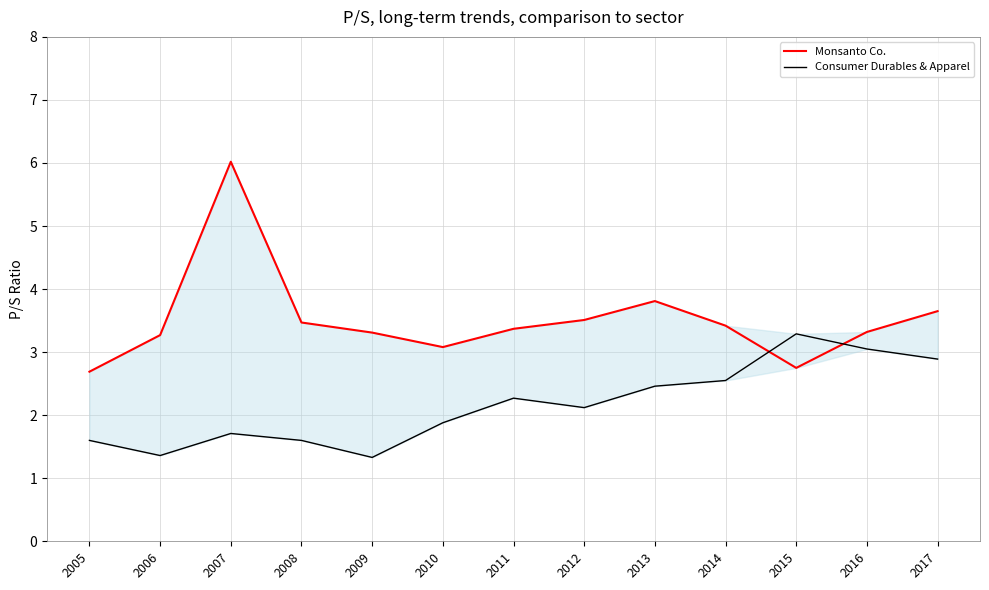

What is the minimum value for Monsanto Co.?

2.7